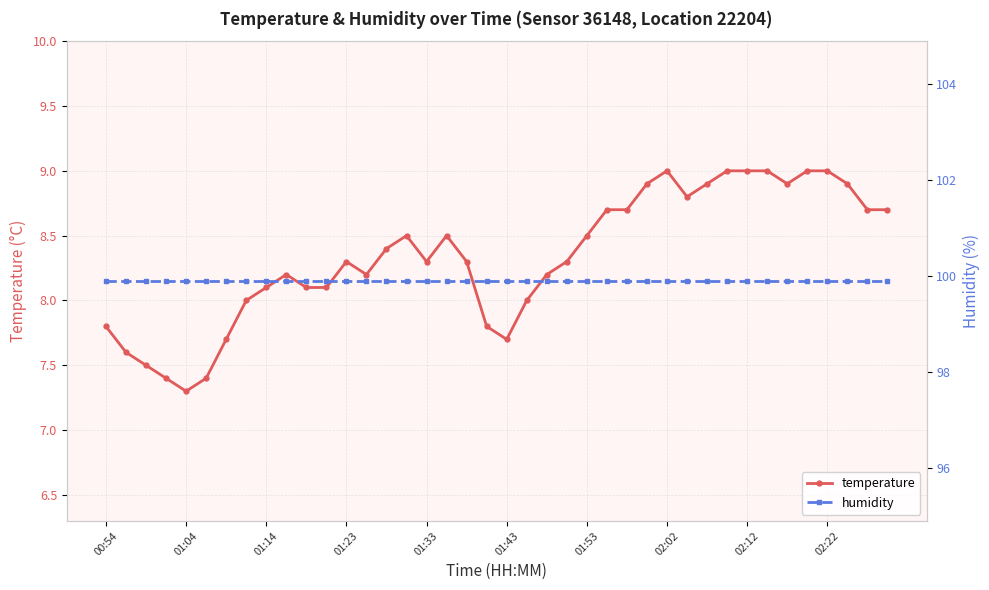

How many distinct data groups are displayed?

2